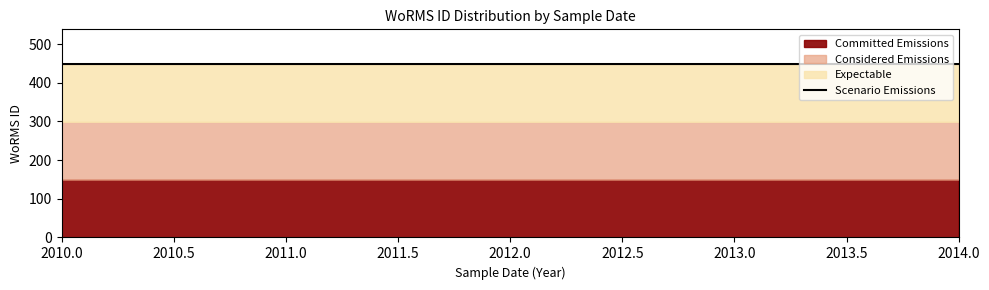

What is the sum of the values at 2013.0 and 2010.0?

897.2